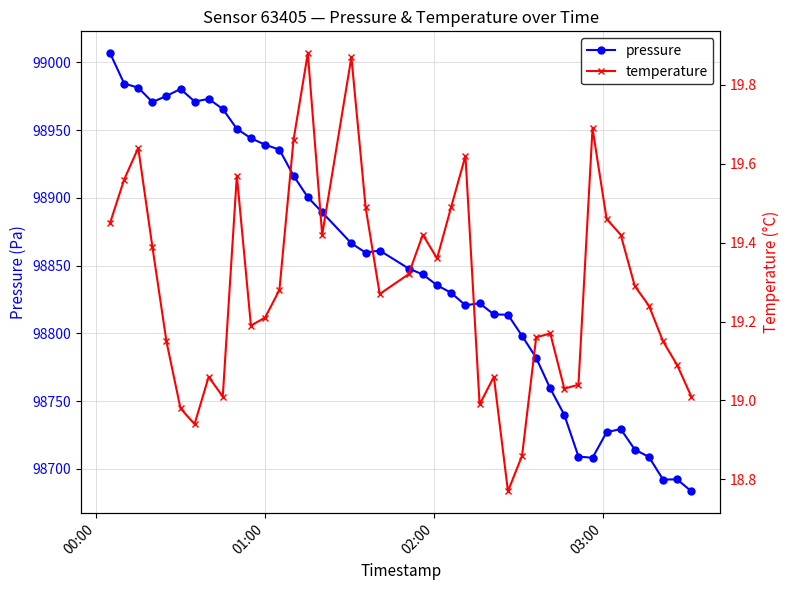

True or false: pressure has more than 2 points higher than both neighbors.

True